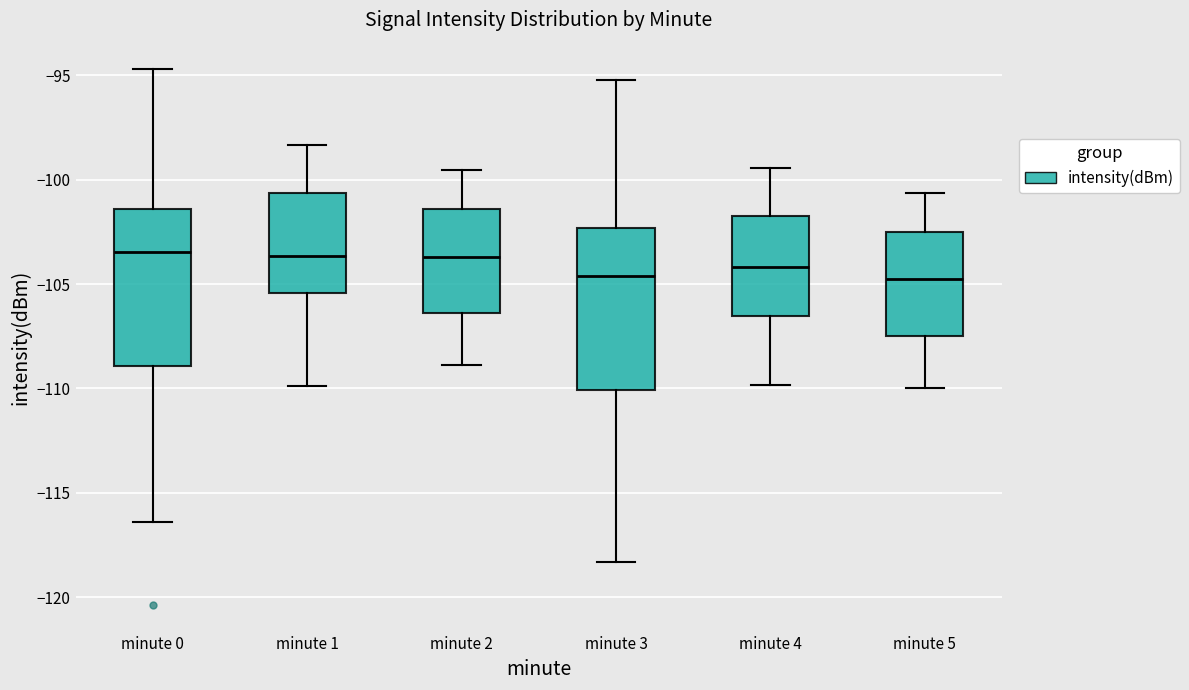

Where does the lower whisker of the box for minute 1 end on the y-axis? The values are not printed on the chart, so give them approximately, as read against the axis.

-110.0